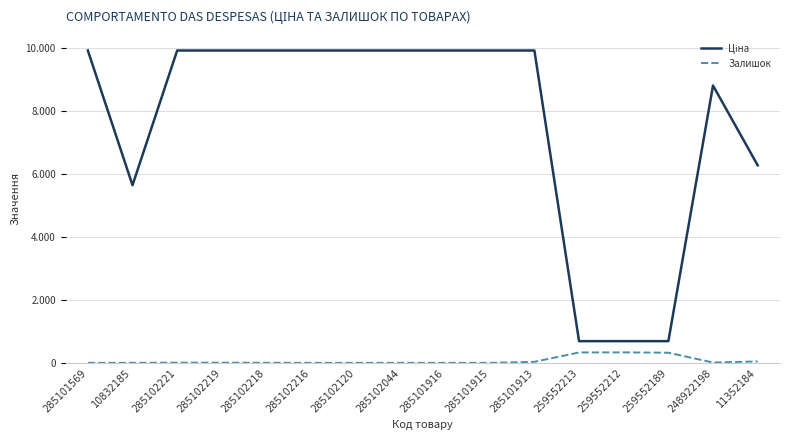

The Ціна series shows 9908.5 at 285102120. True or false?

True